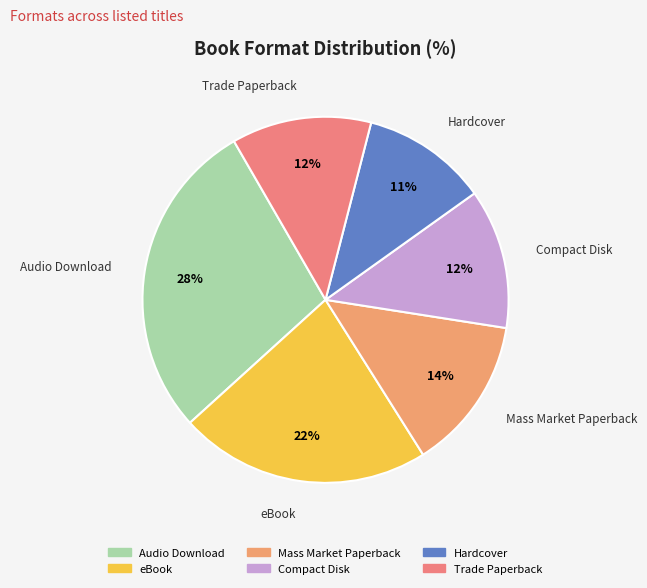

To the nearest percent, what is the average slice percentage?

17%